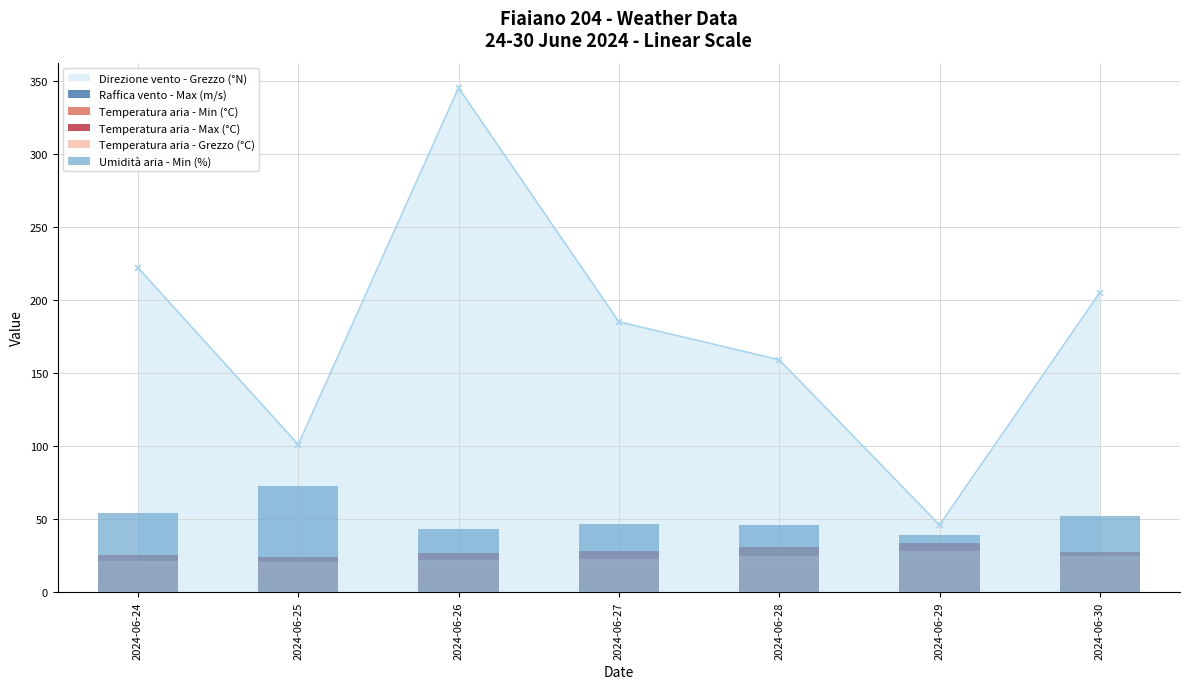

Which series changed the most between 2024-06-24 and 2024-06-28?

Umidità aria - Min (%)